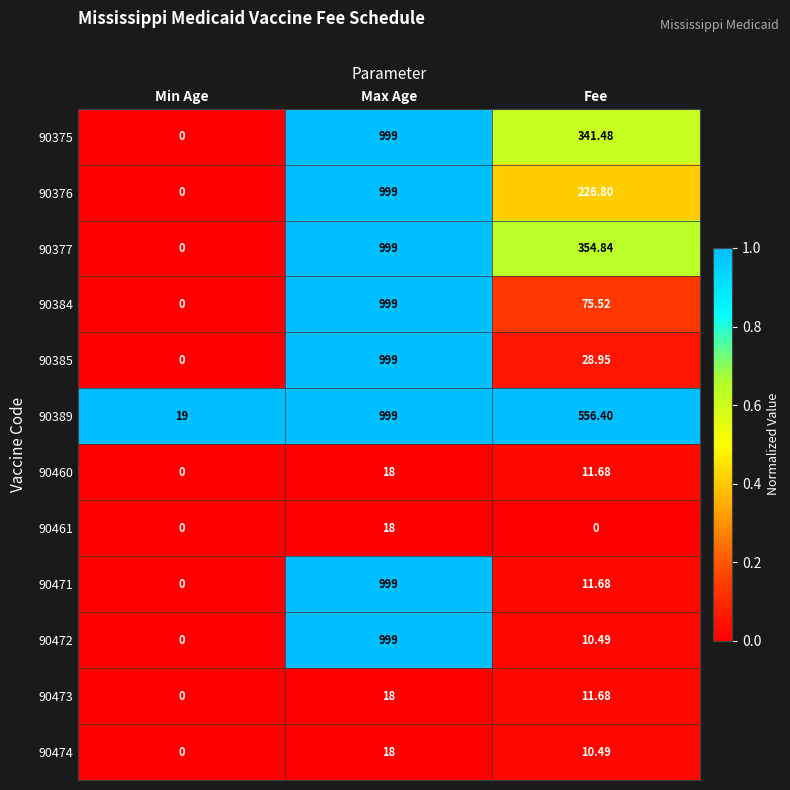

Rank the categories by 90472 value from lowest to highest.

Min Age, Fee, Max Age